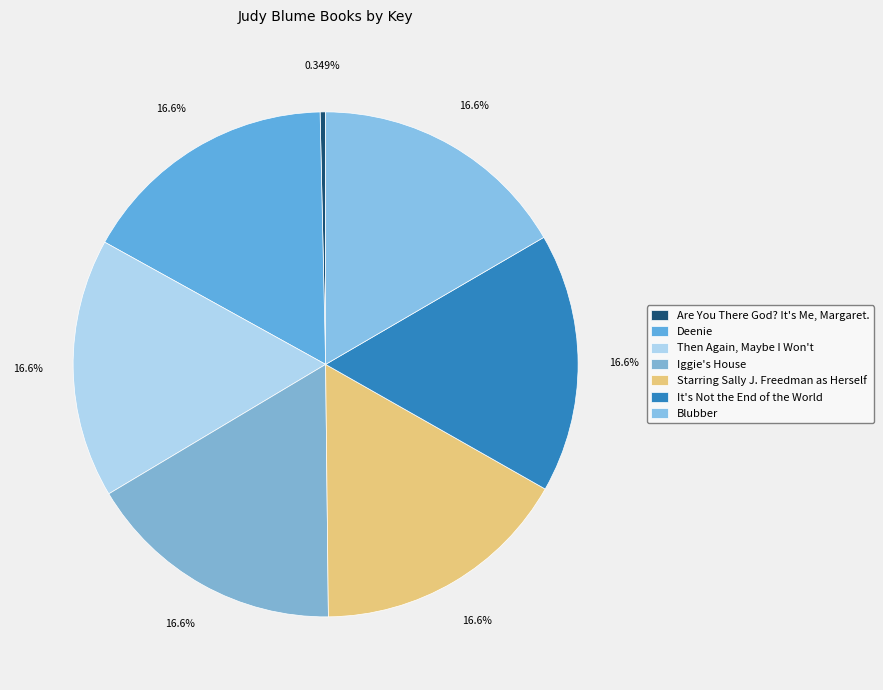

What percentage is the Iggie's House slice, to the nearest percent?

17%